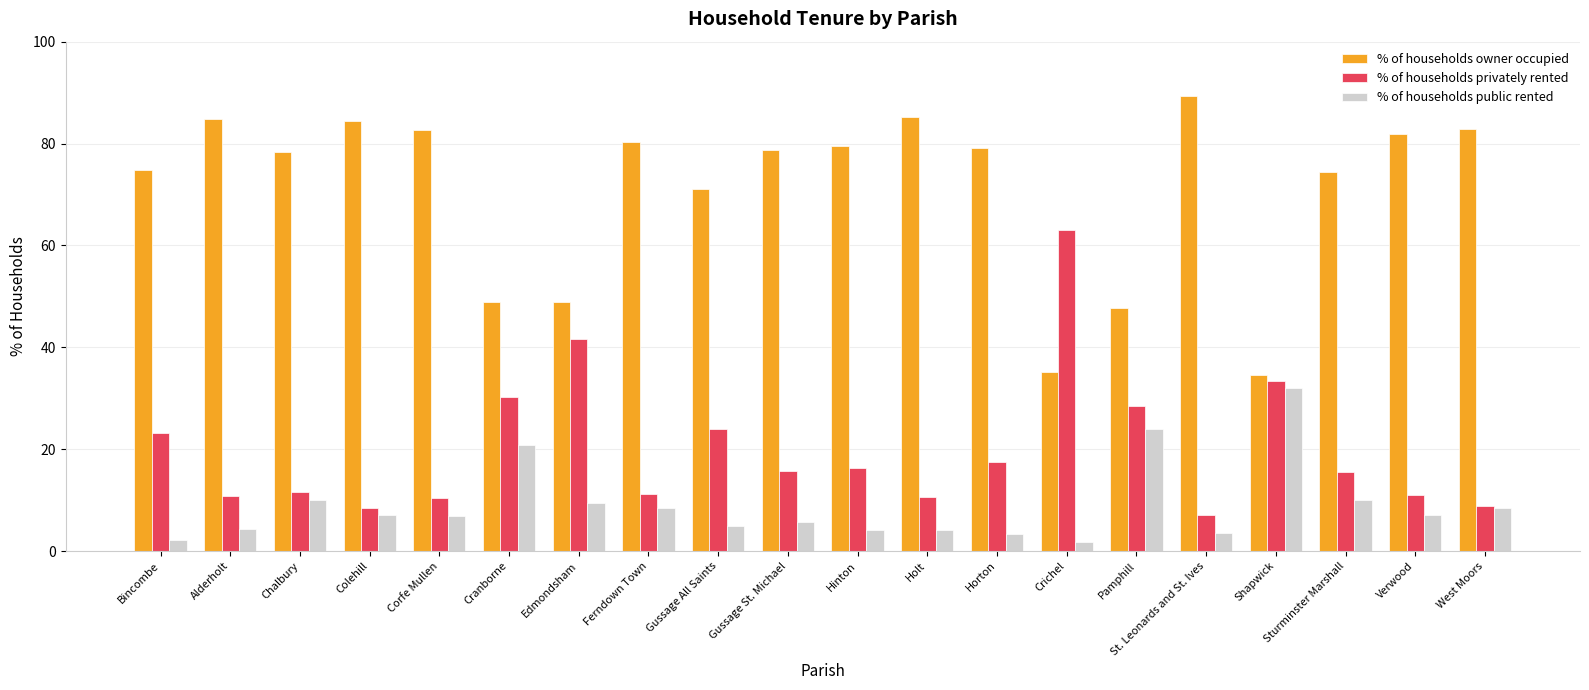

What is the difference between the second highest and minimum values in the % of households owner occupied series?

50.7